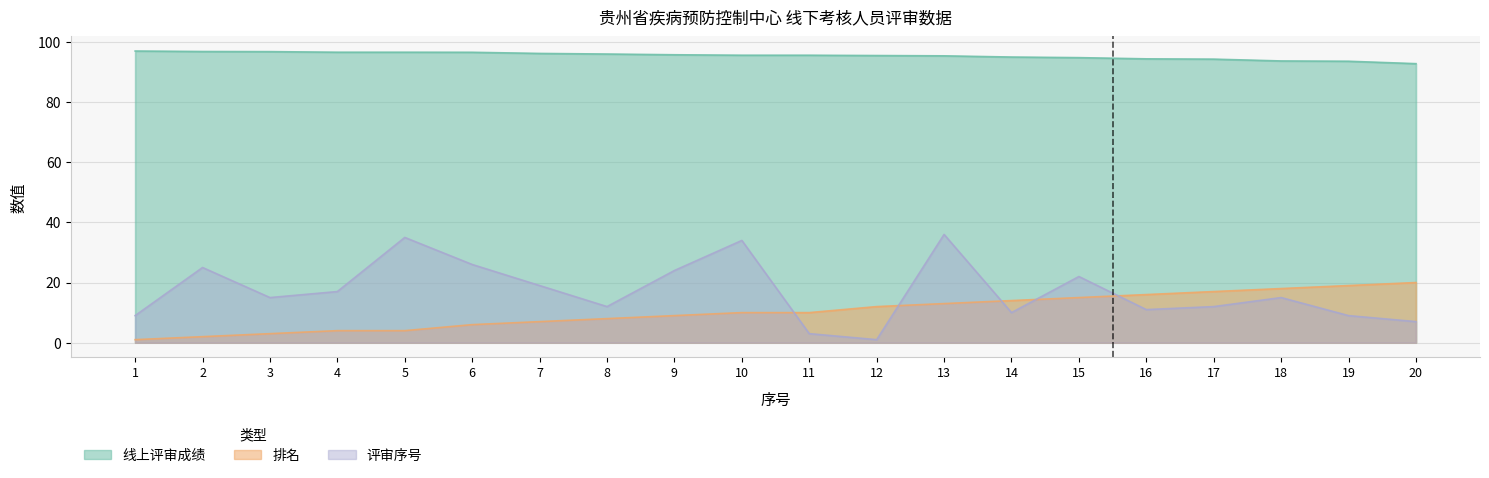

What is the average value of the 排名 series?

10.4